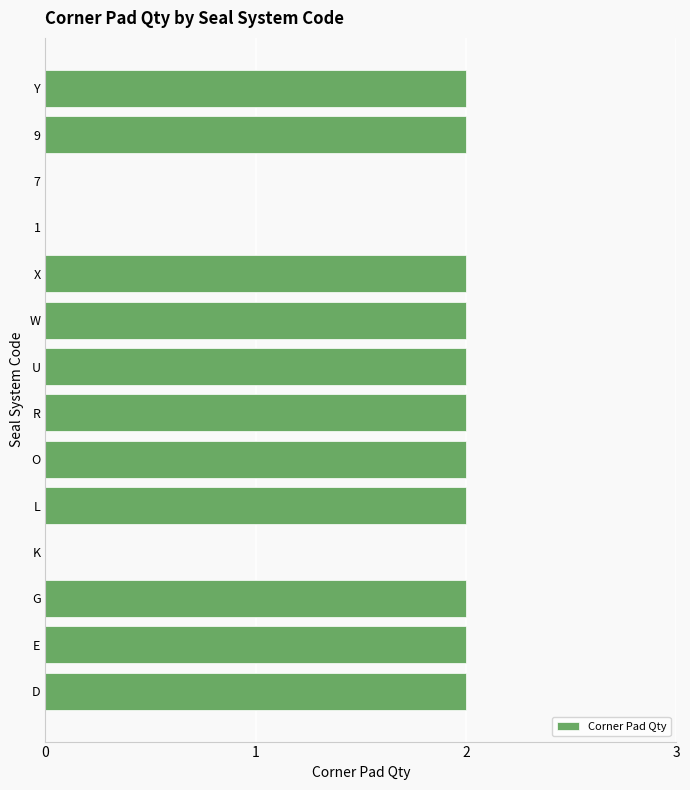

What is the sum of all values?

22